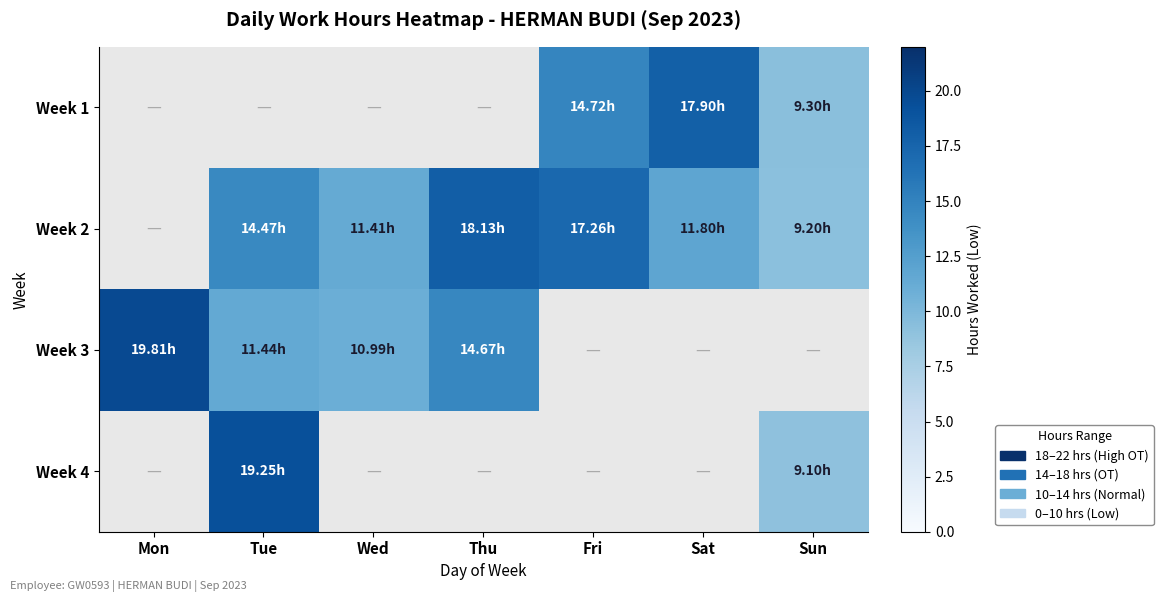

The Week 4 series shows 9.1 at Sun. True or false?

True